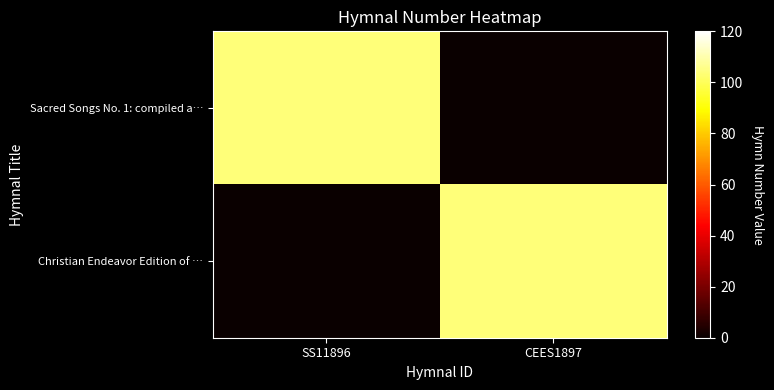

Reading left to right, what are all the values shown in this chart?

Sacred Songs No. 1: compiled a…: SS11896=104	CEES1897=0
Christian Endeavor Edition of …: SS11896=0	CEES1897=104